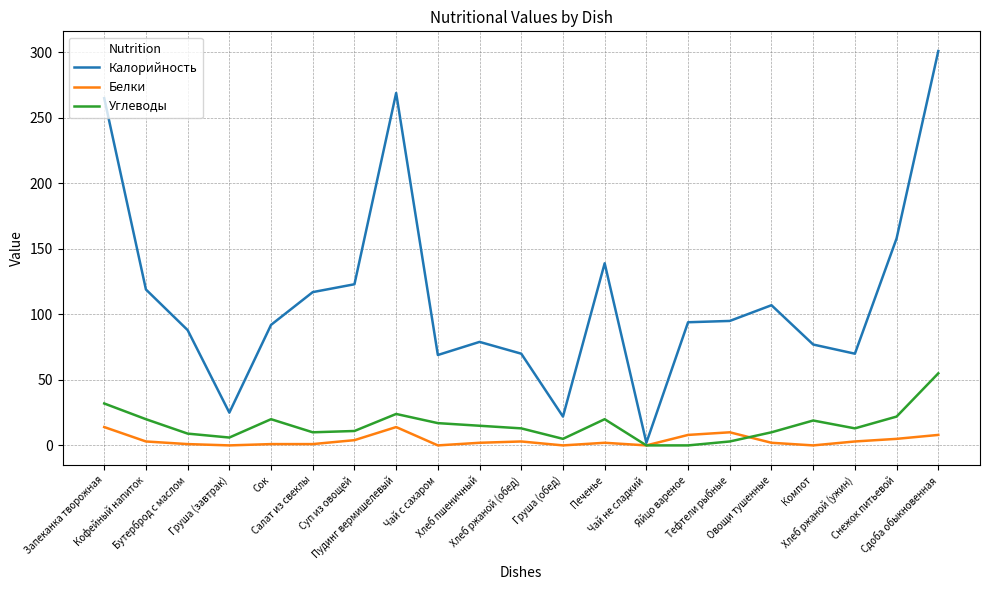

What position from the right is Хлеб ржаной (обед)?

11